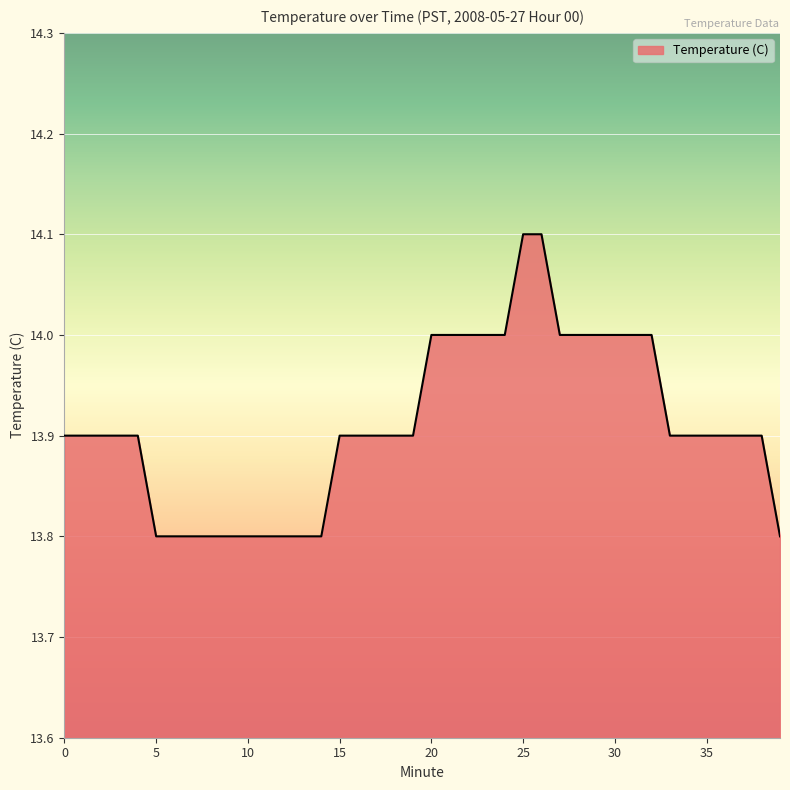

What is the difference between the maximum and minimum values?

0.3